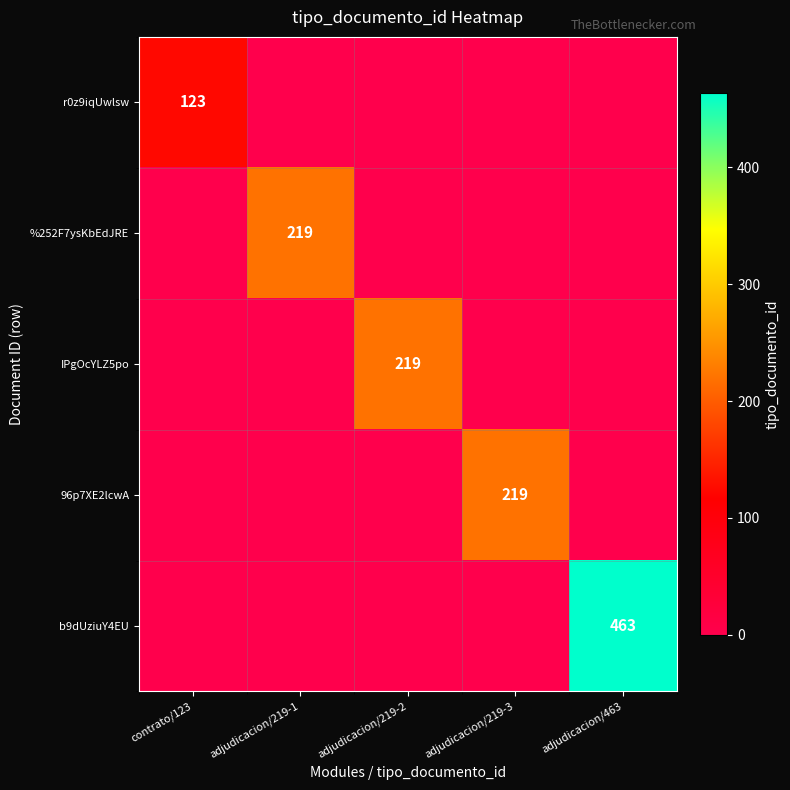

At which label is IPgOcYLZ5po closest to 109?

contrato/123